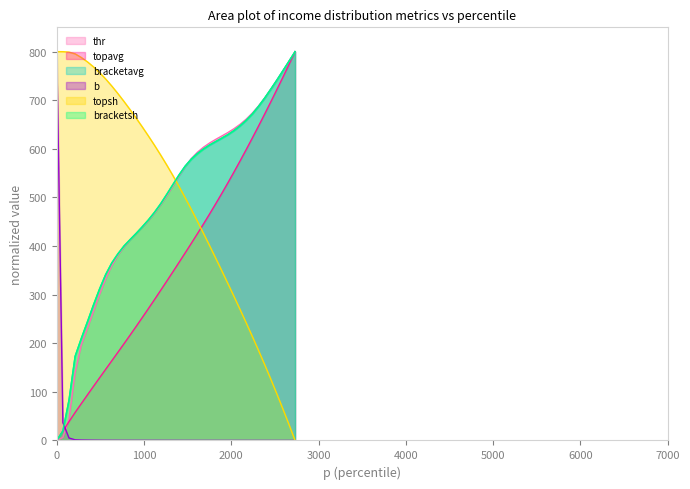

True or false: topavg and b cross at least once.

True